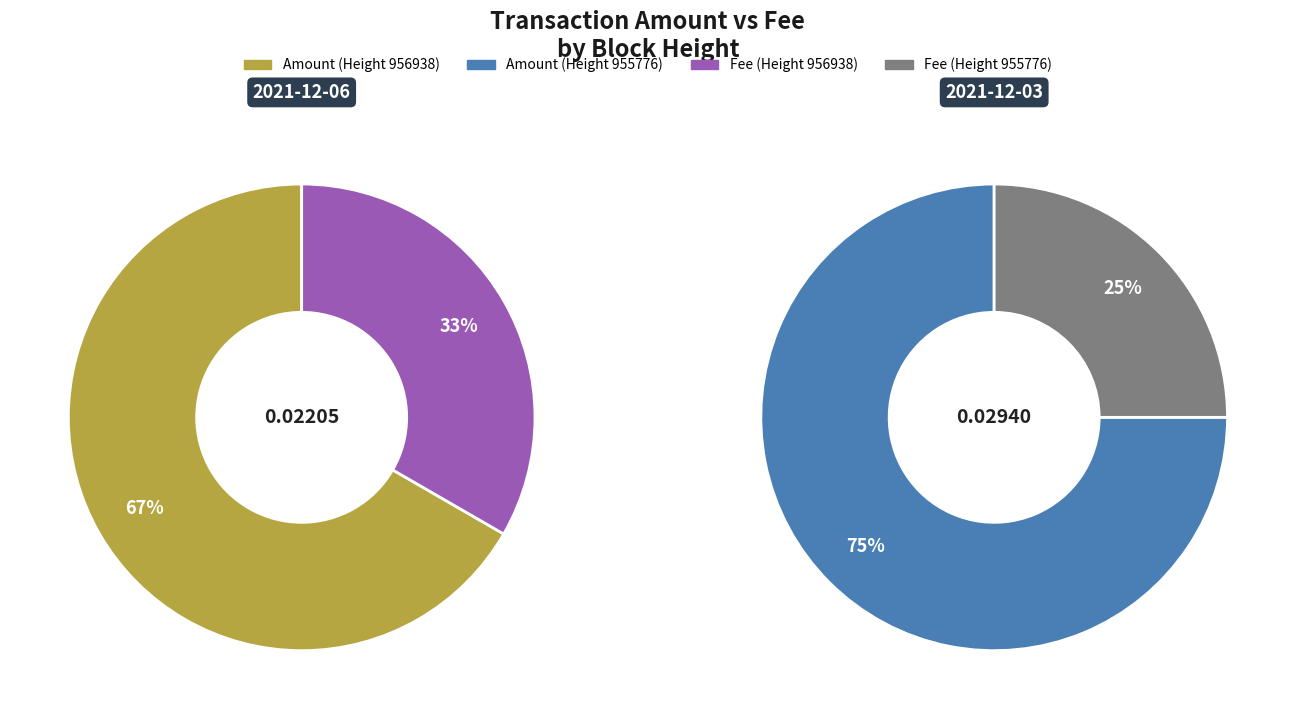

Is there any slice that represents more than half of the pie?

Yes